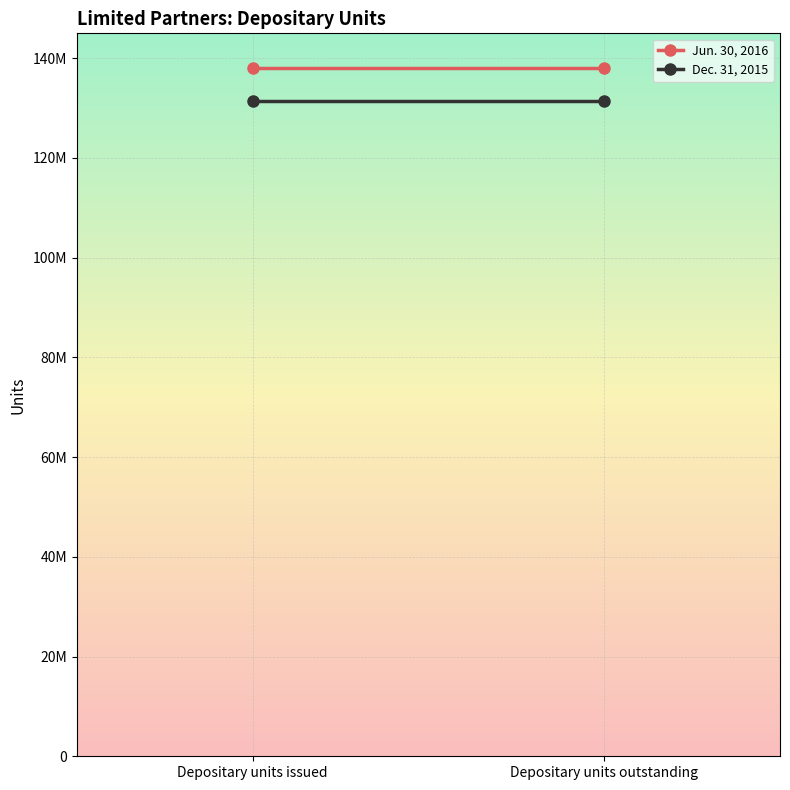

Reading left to right, extract all data points from this chart.

Jun. 30, 2016: Depositary units issued=138107588	Depositary units outstanding=138107588
Dec. 31, 2015: Depositary units issued=131481059	Depositary units outstanding=131481059